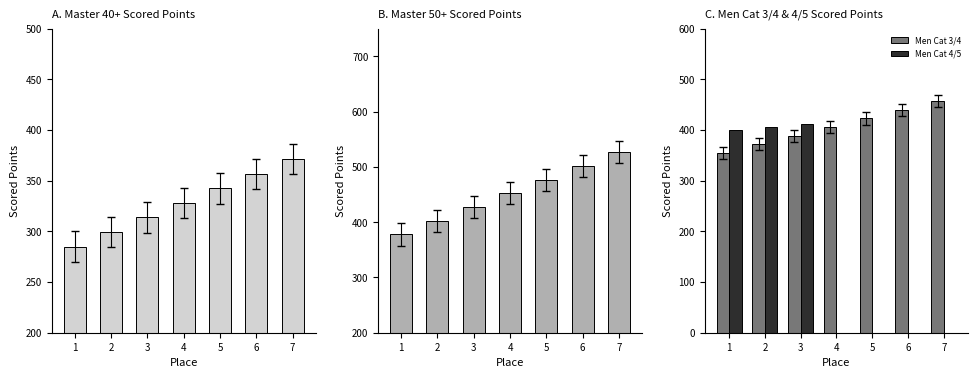

Which series has the largest range (max minus min)?

Men Cat 4/5